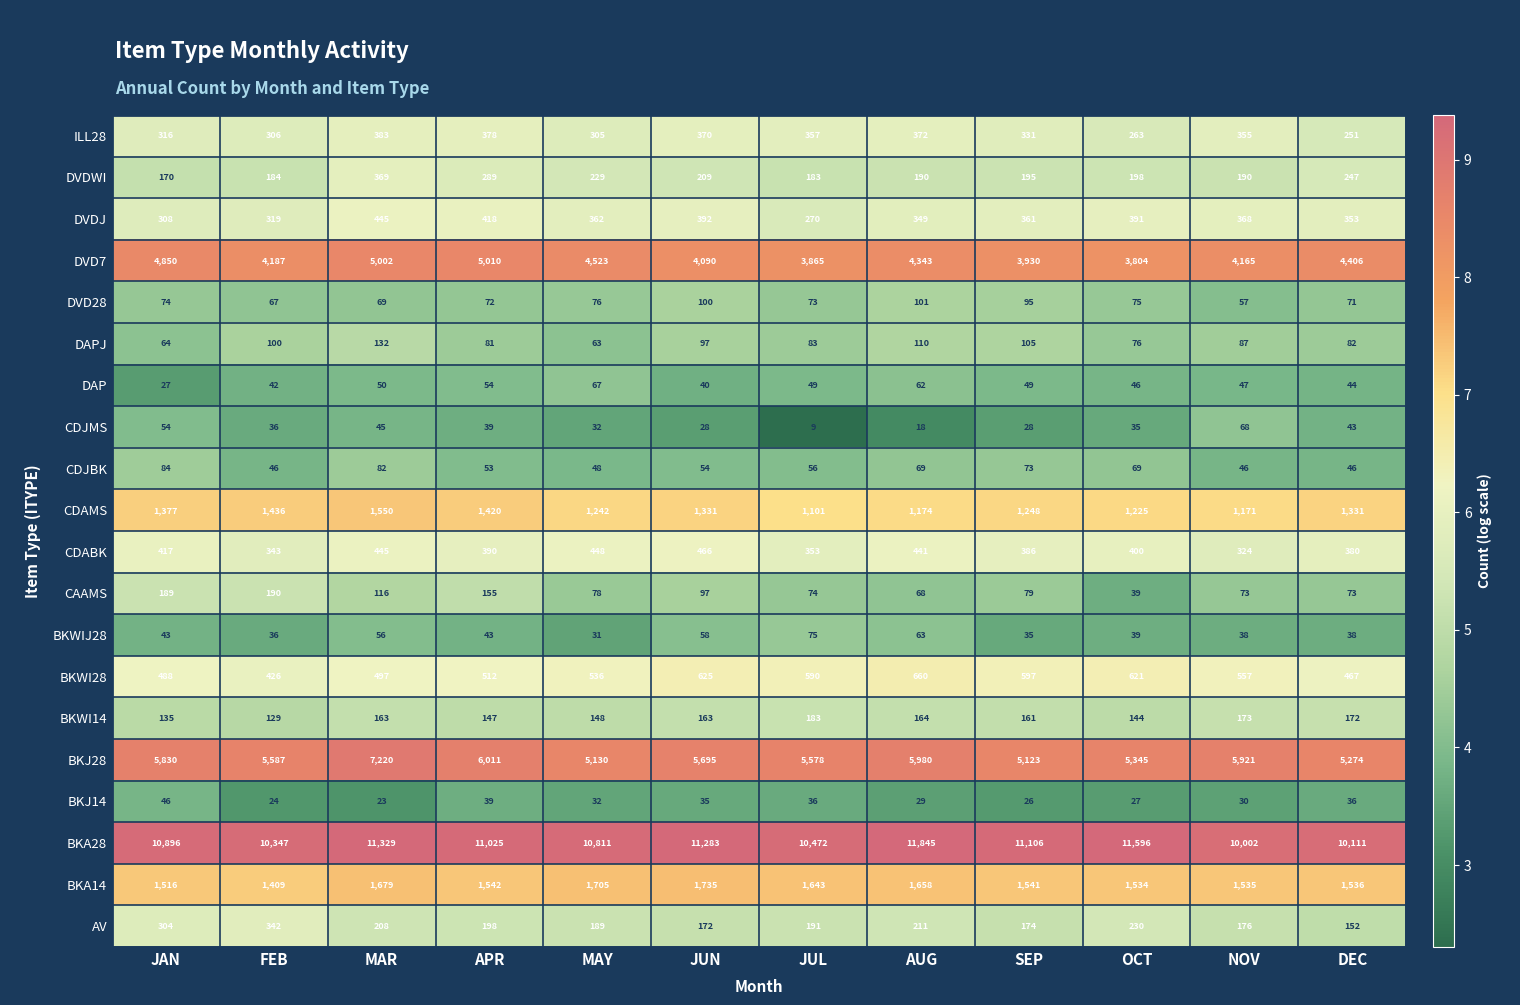

List the series in order of their peak value, highest first.

BKA28, BKJ28, DVD7, BKA14, CDAMS, BKWI28, CDABK, DVDJ, ILL28, DVDWI, AV, CAAMS, BKWI14, DAPJ, DVD28, CDJBK, BKWIJ28, CDJMS, DAP, BKJ14